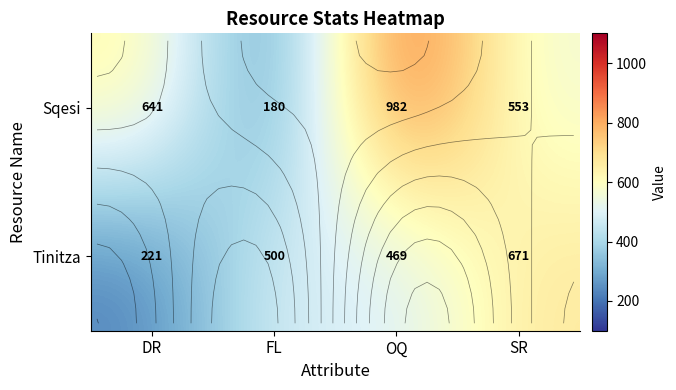

List the labels in order of Sqesi value, smallest first.

FL, SR, DR, OQ